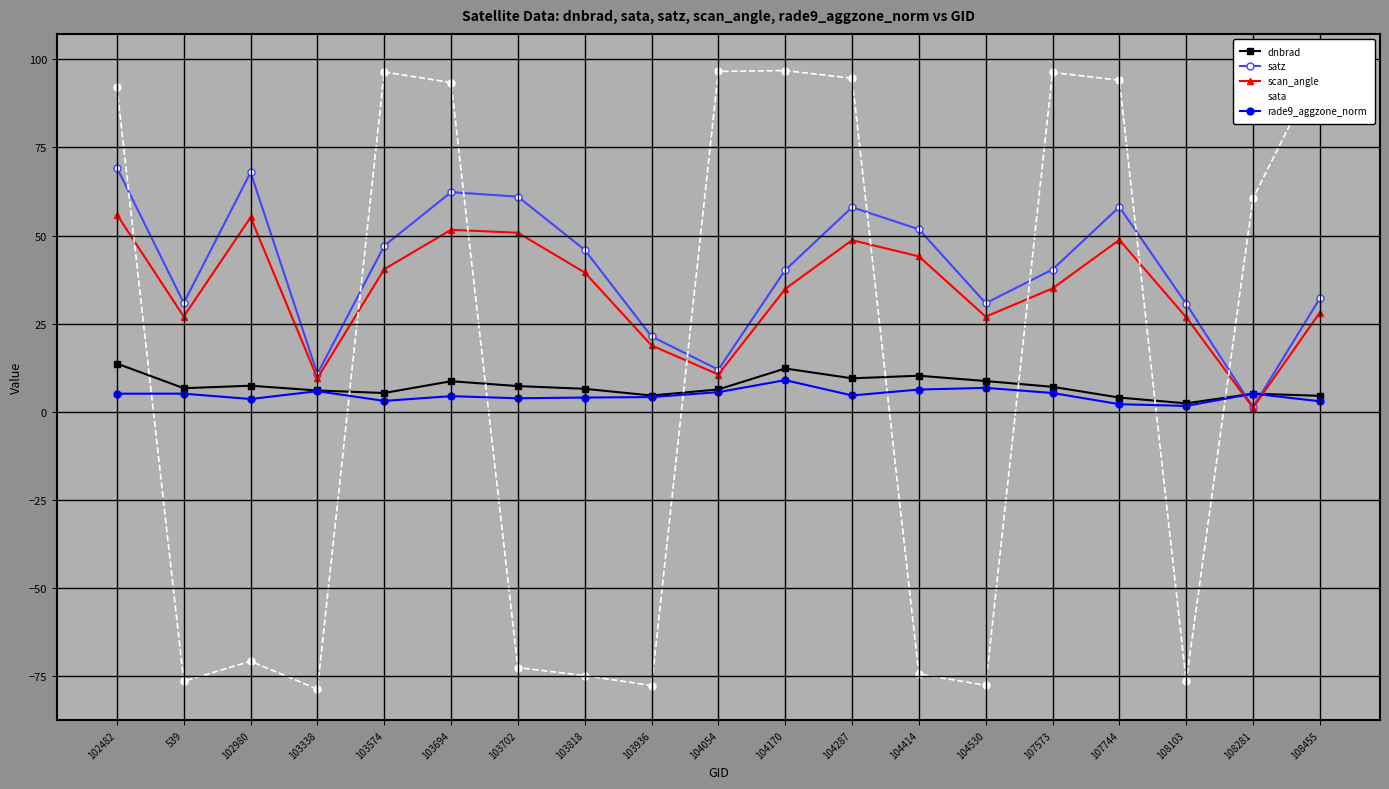

What is the sum of all rade9_aggzone_norm values?

89.0